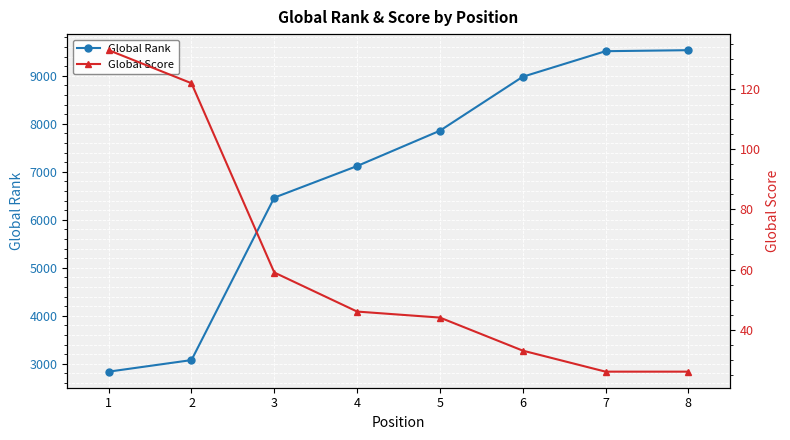

What is the average value of the Global Rank series?

6921